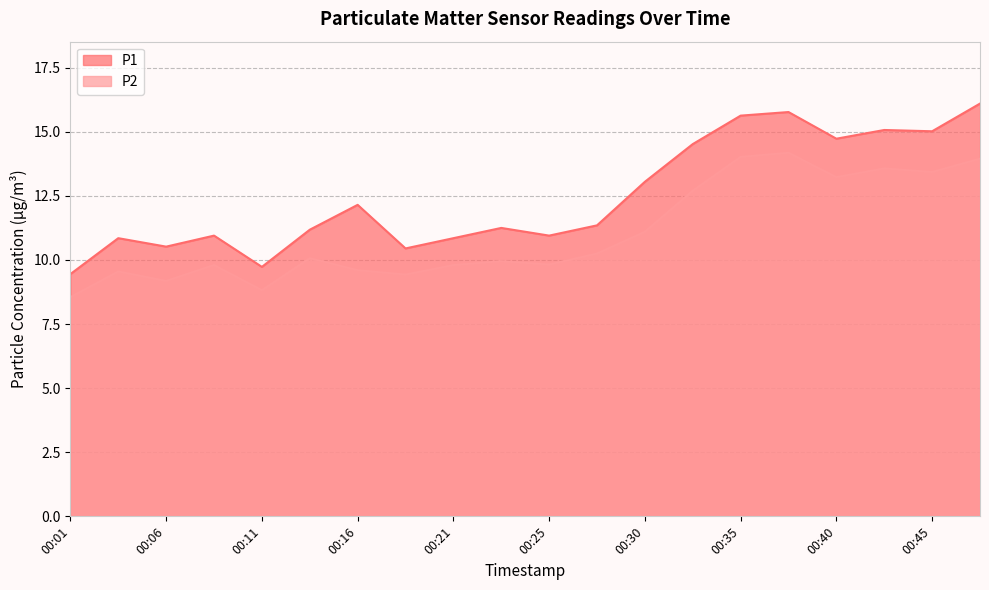

True or false: P1 and P2 intersect in this chart.

False